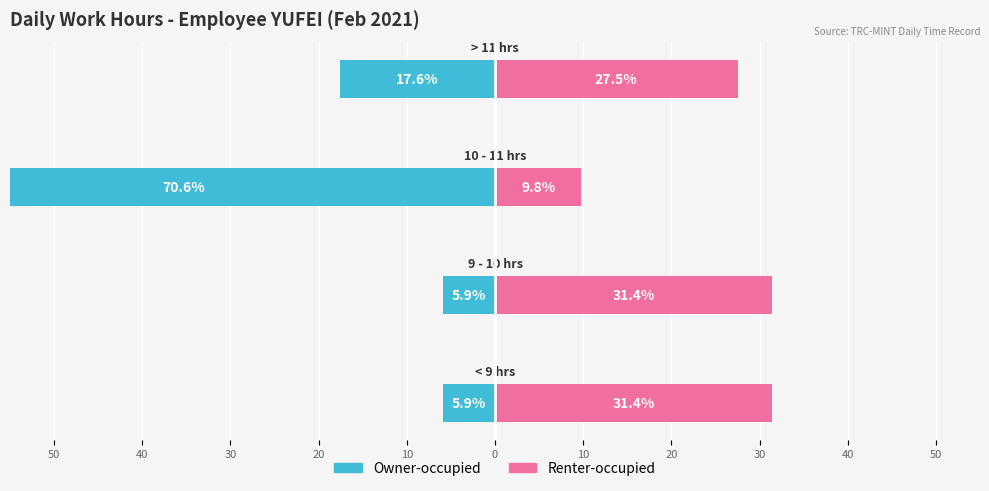

Which series has the largest range (max minus min)?

Owner-occupied